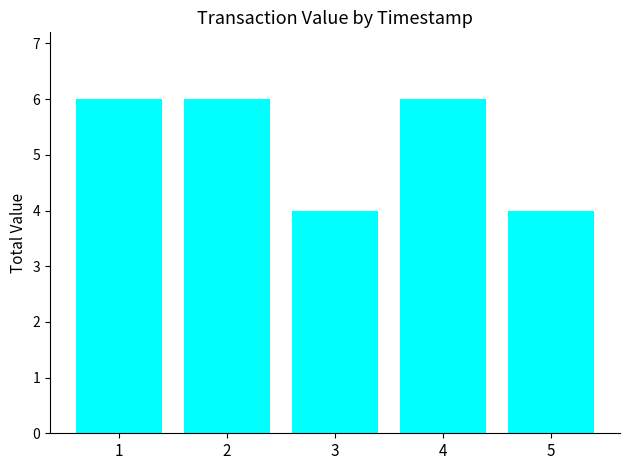

What is the maximum value shown in the chart?

6.0